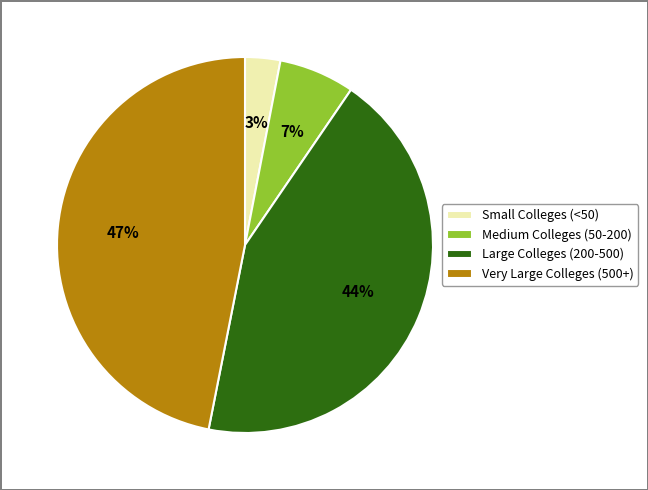

To the nearest percent, what is the combined percentage of Small Colleges (<50) and Large Colleges (200-500)?

47%